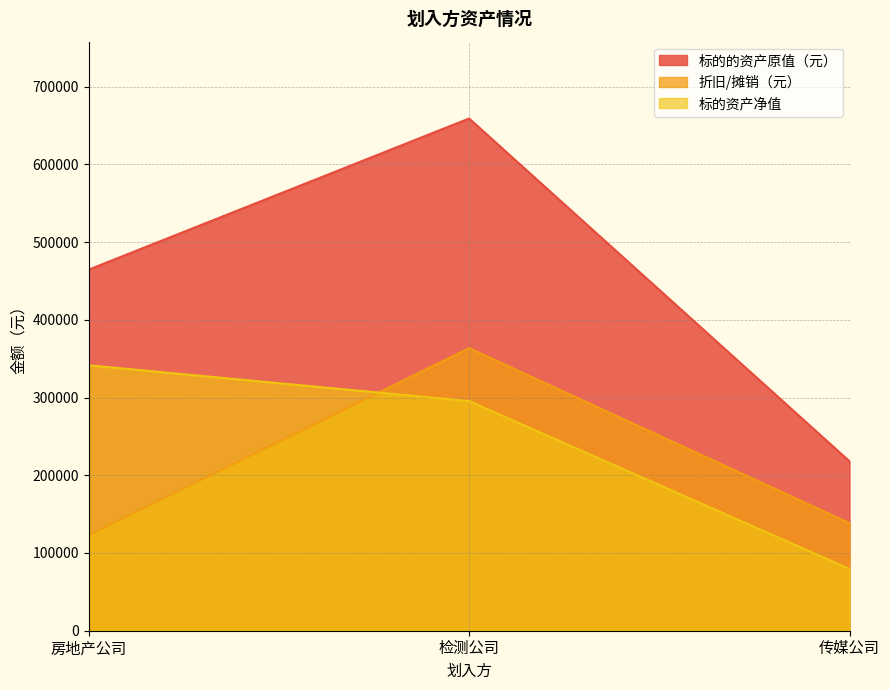

What is the label of the 2nd point from the left?

检测公司